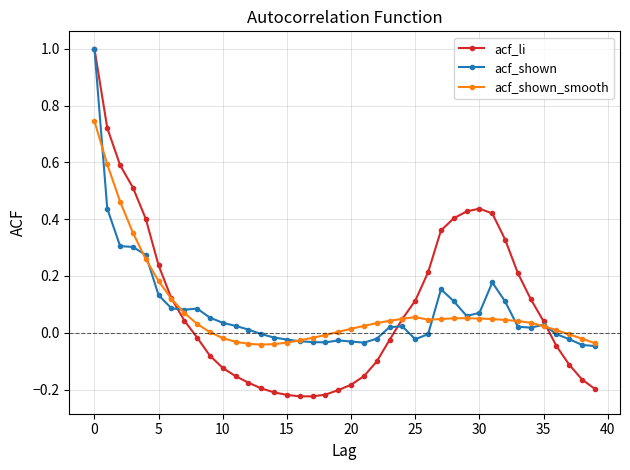

Which series has the largest range (max minus min)?

acf_li